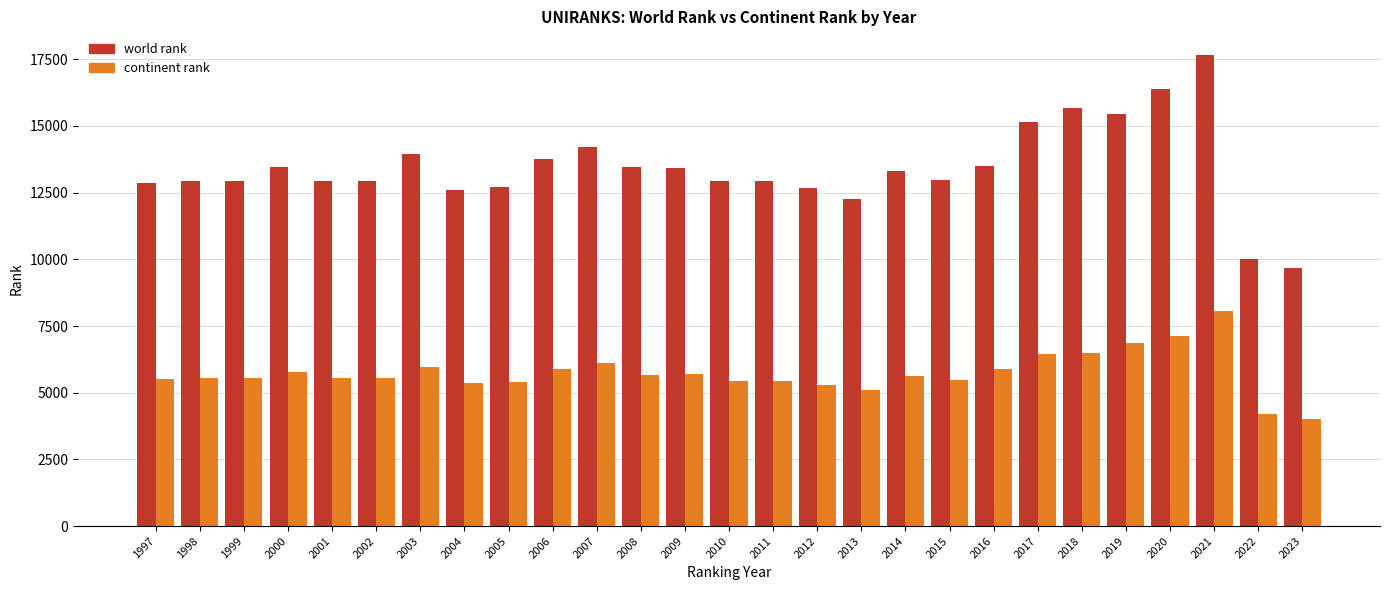

List the series in order of their peak value, highest first.

world rank, continent rank